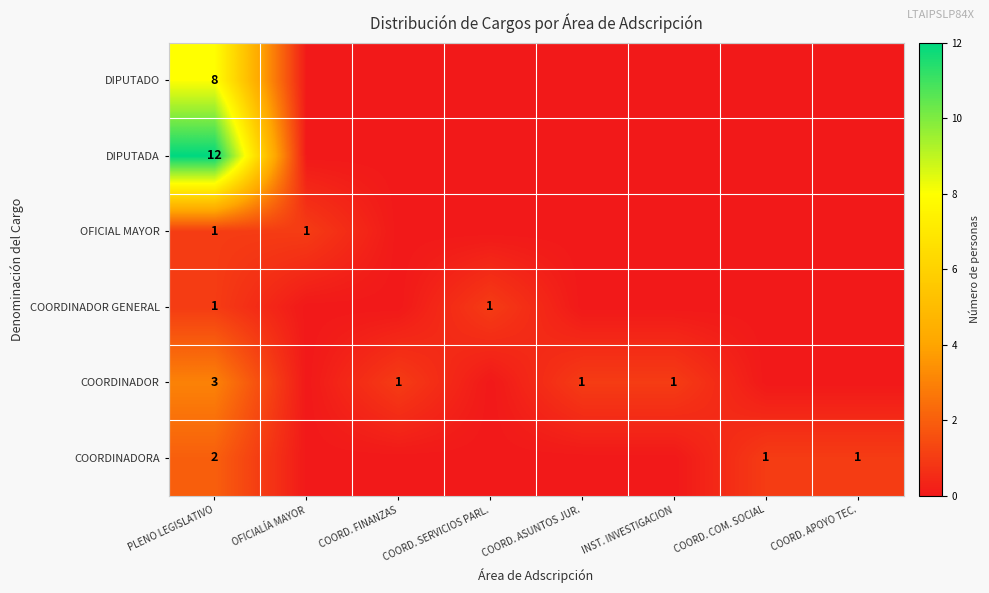

True or false: COORDINADOR has a value of 1 at COORD. ASUNTOS JUR..

True